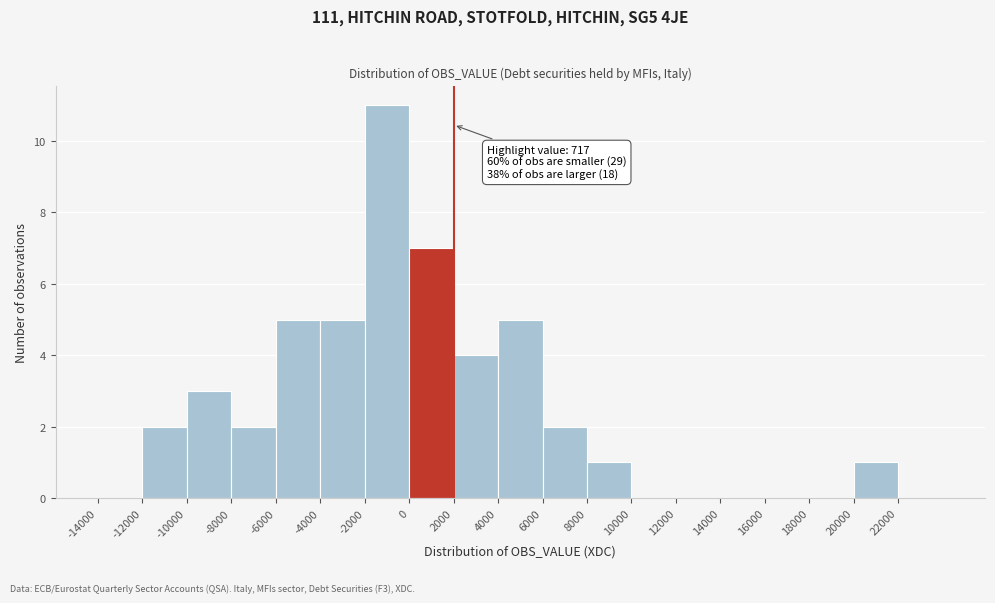

Which range on the x-axis has the tallest bar?

-2000 to 0